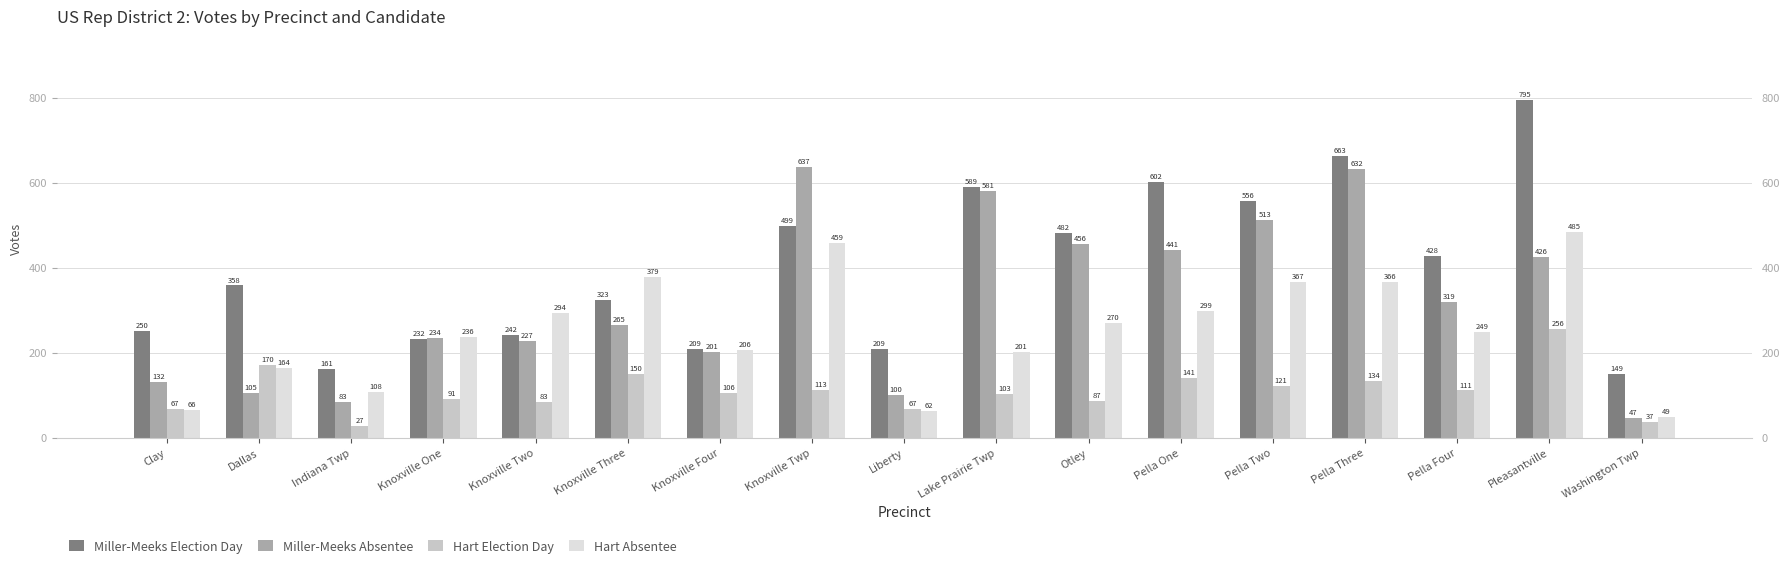

Count the number of categories in the chart.

17